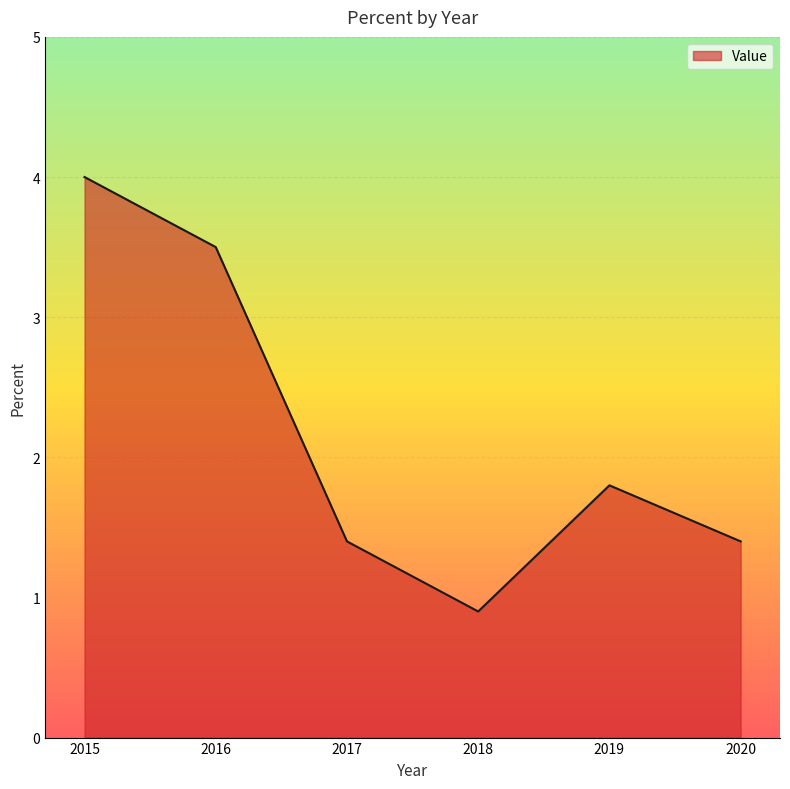

Which category has the lowest value across all series?

2018